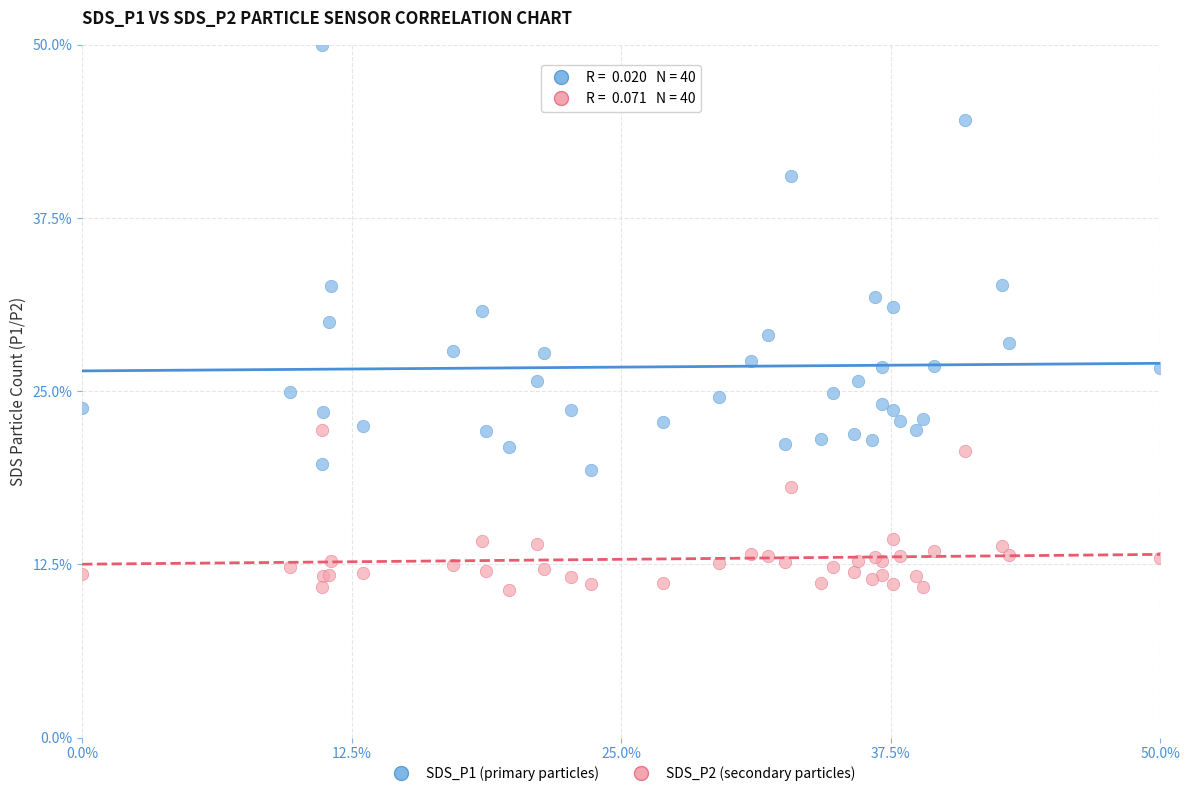

Which series reaches the maximum Y coordinate?

SDS_P1 (primary particles)